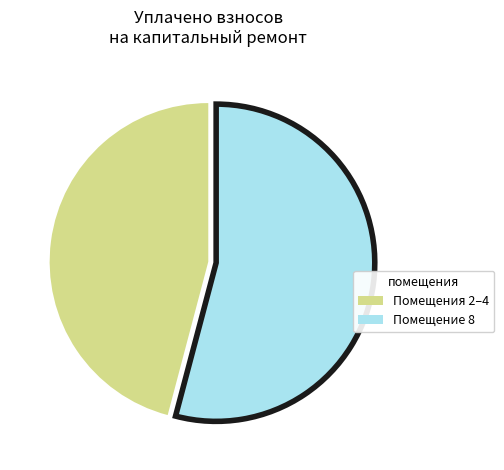

Is there a majority slice in this chart?

Yes